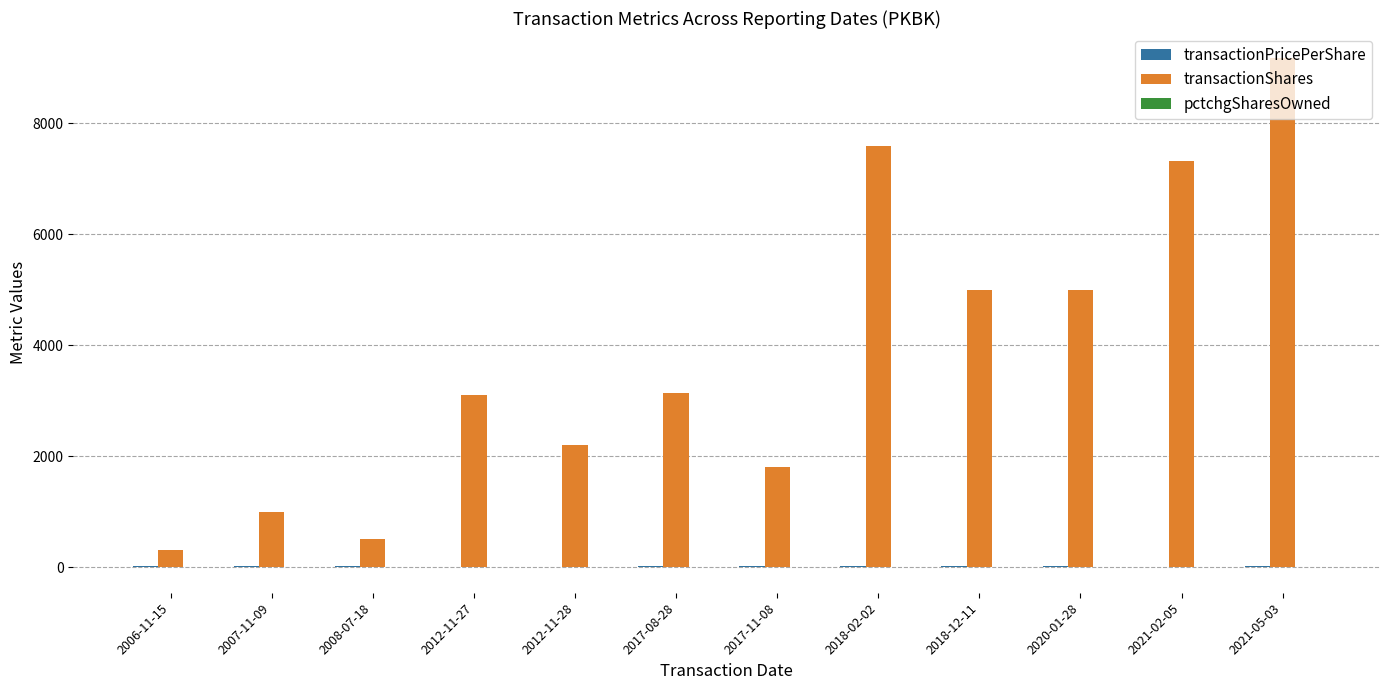

Count the number of categories in the chart.

12